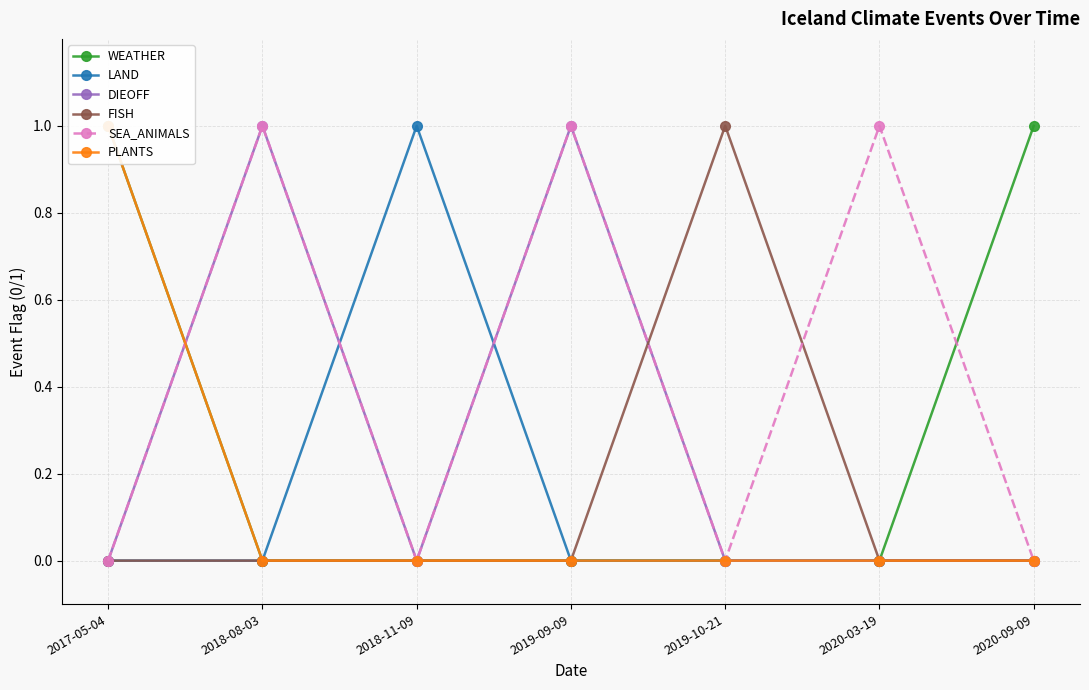

What is the total value across all series at 2020-09-09?

1